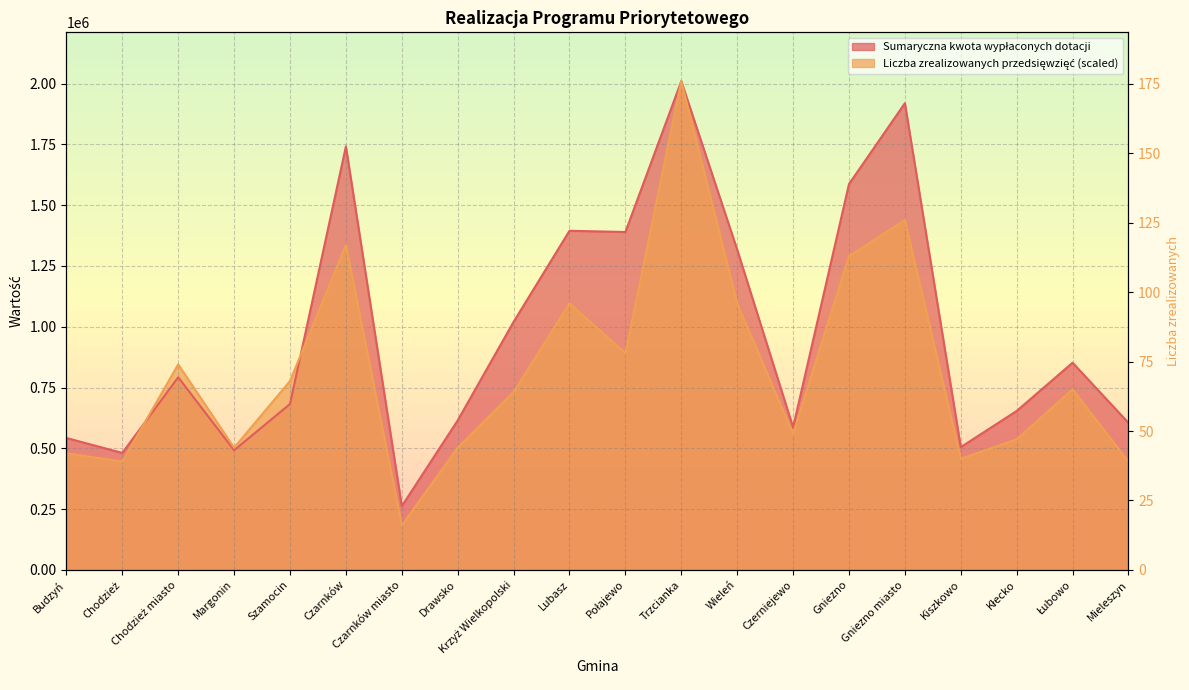

At how many categories does at least one series exceed 1740821?

3